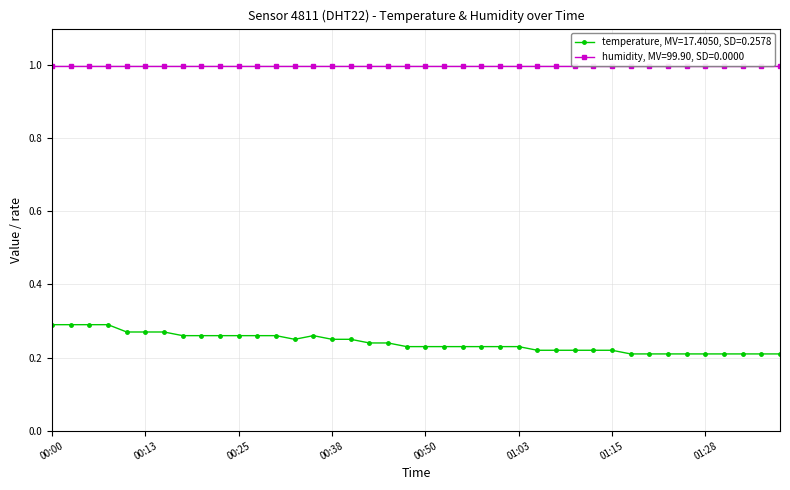

Read the value at 01:00.

0.2